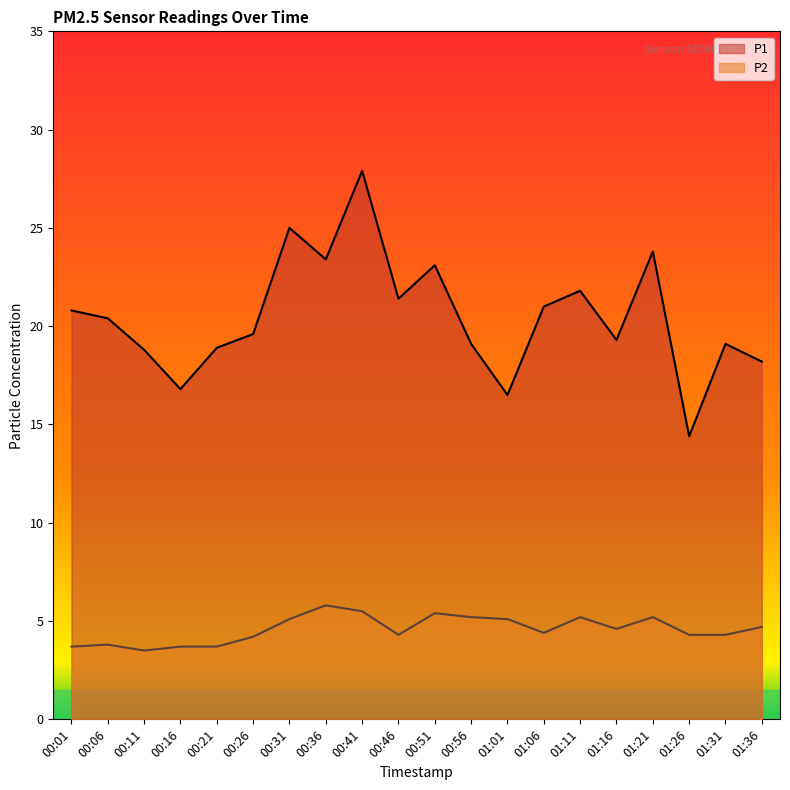

Rank the series by their average value, from lowest to highest.

P2, P1